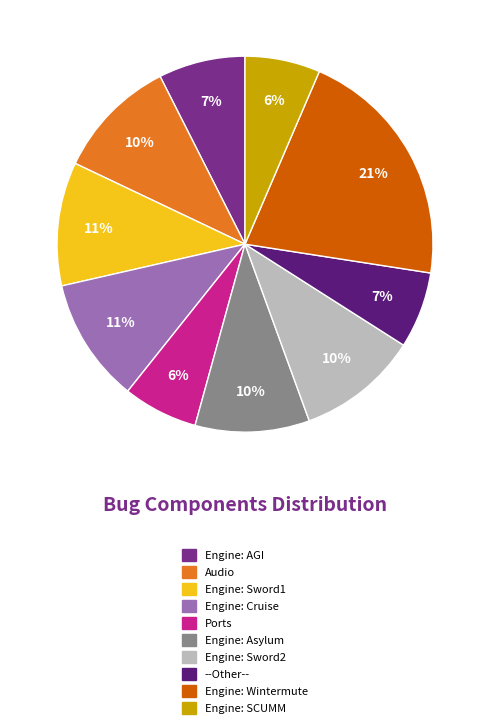

Count the number of slices in the pie.

10